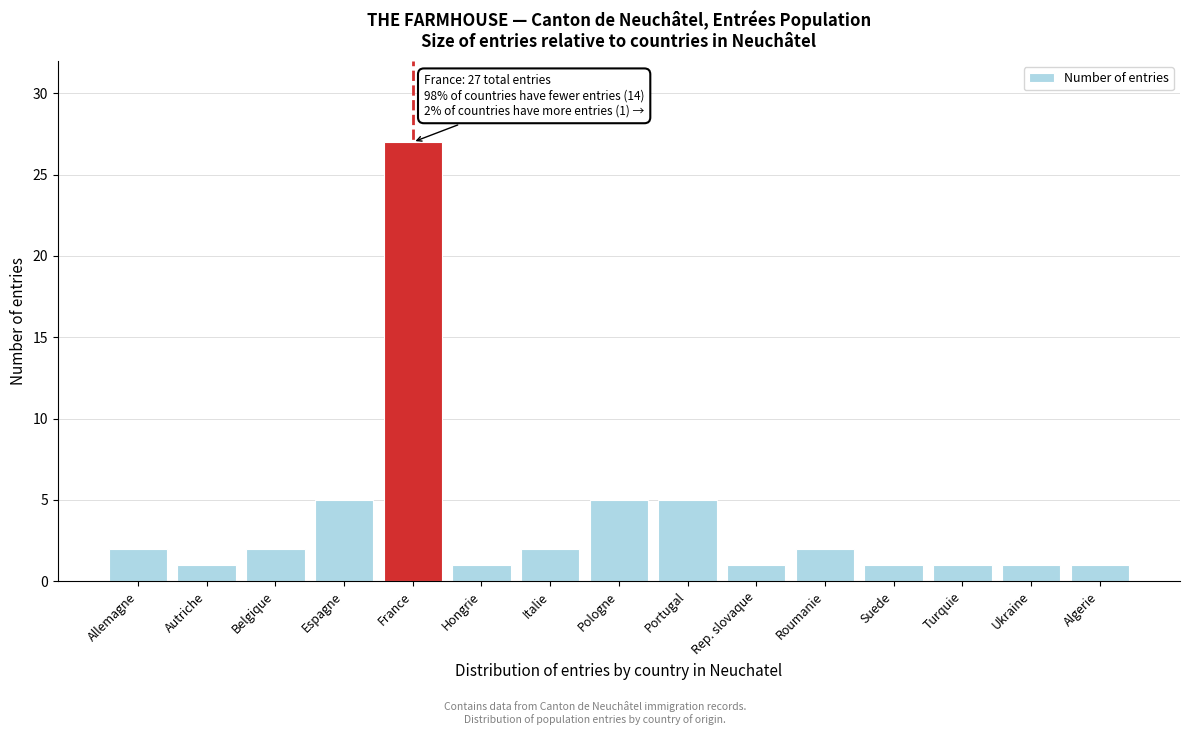

Reading left to right, what are all the values shown in this chart?

Allemagne=2	Autriche=1	Belgique=2	Espagne=5	France=27	Hongrie=1	Italie=2	Pologne=5	Portugal=5	Rep. slovaque=1	Roumanie=2	Suede=1	Turquie=1	Ukraine=1	Algerie=1